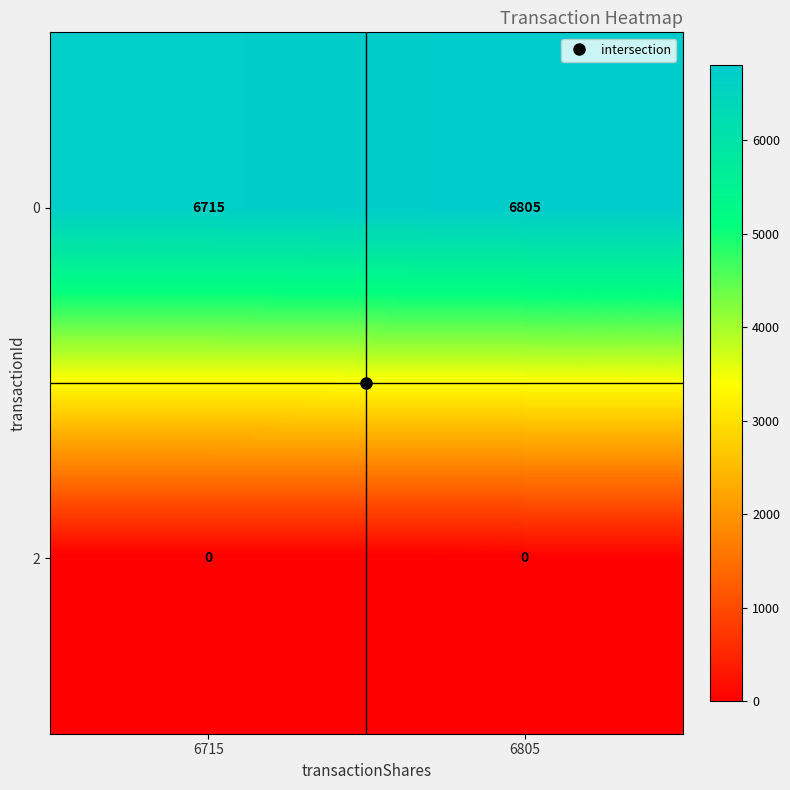

Rank the series by their average value, from lowest to highest.

2, 0